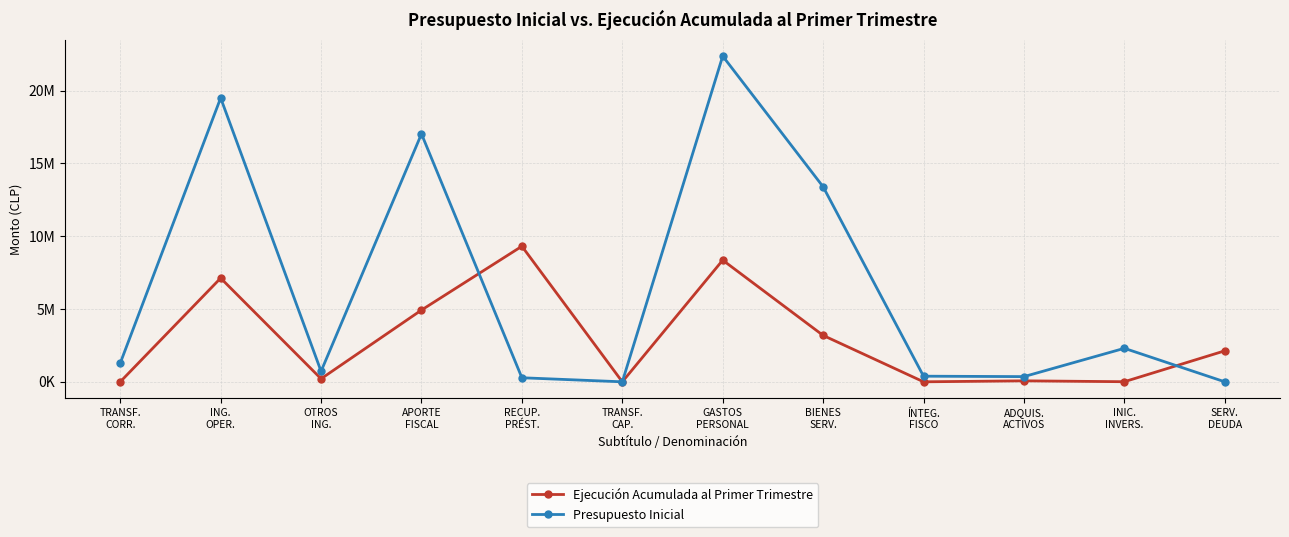

At which label does Presupuesto Inicial first exceed 1284460?

ING.
OPER.